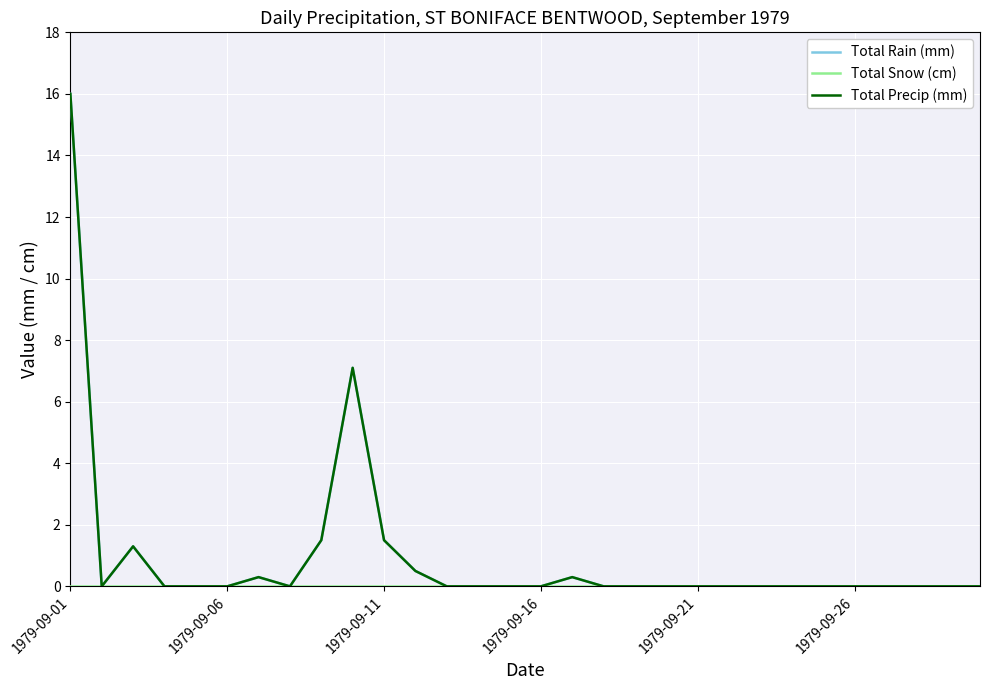

Which series has the widest spread of values?

Total Rain (mm)